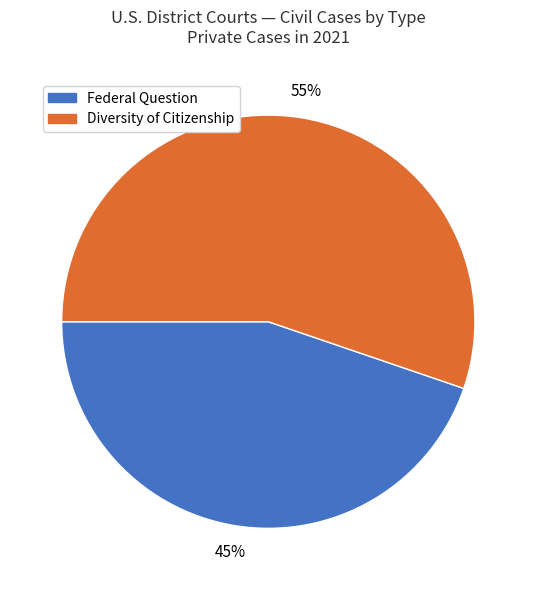

To the nearest percent, what percentage of the pie is Diversity of Citizenship?

55%